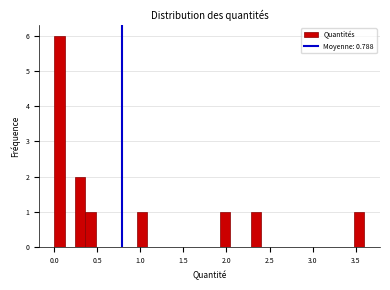

Read against the x-axis, roughly where is the centre of the tallest bar?

0.05